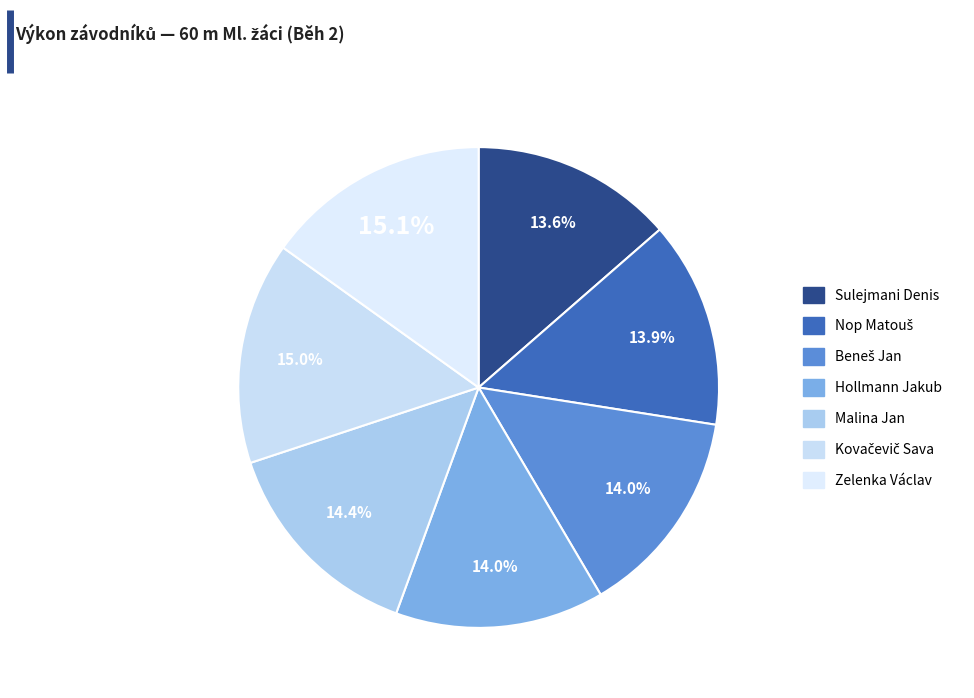

How many segments does this pie chart have?

7